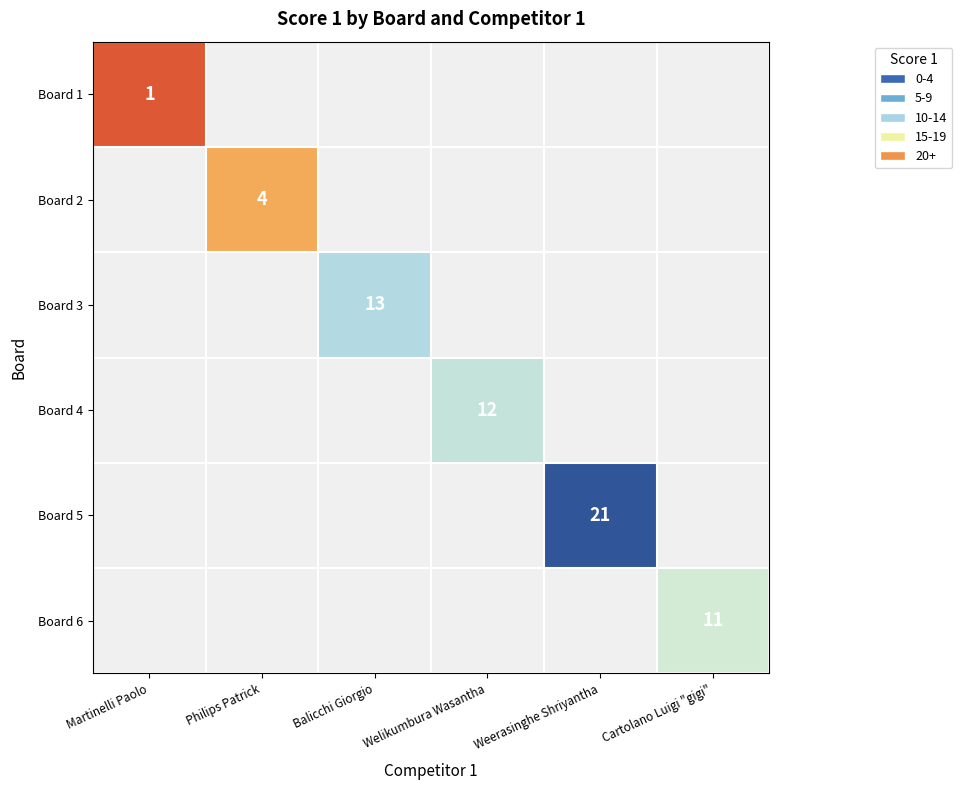

How many series are shown in this chart?

6